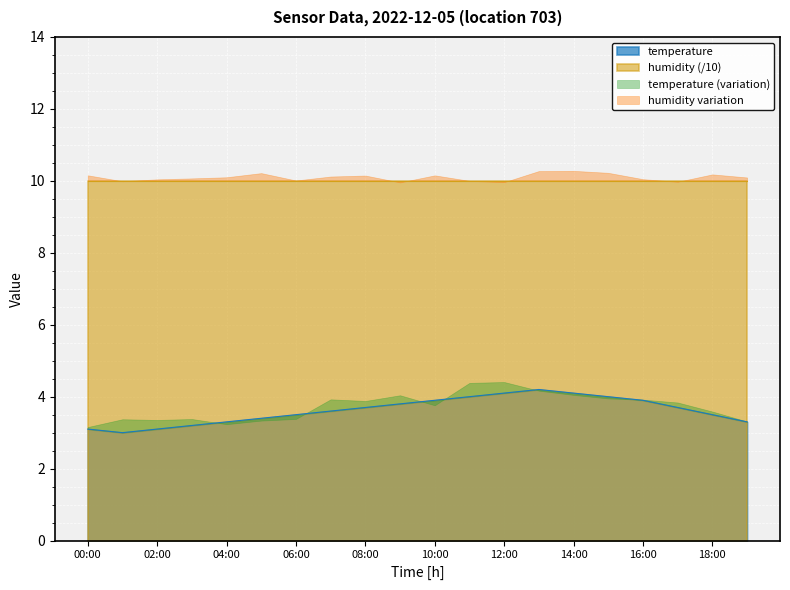

True or false: temperature has a value of 3.9 at 16:00.

True